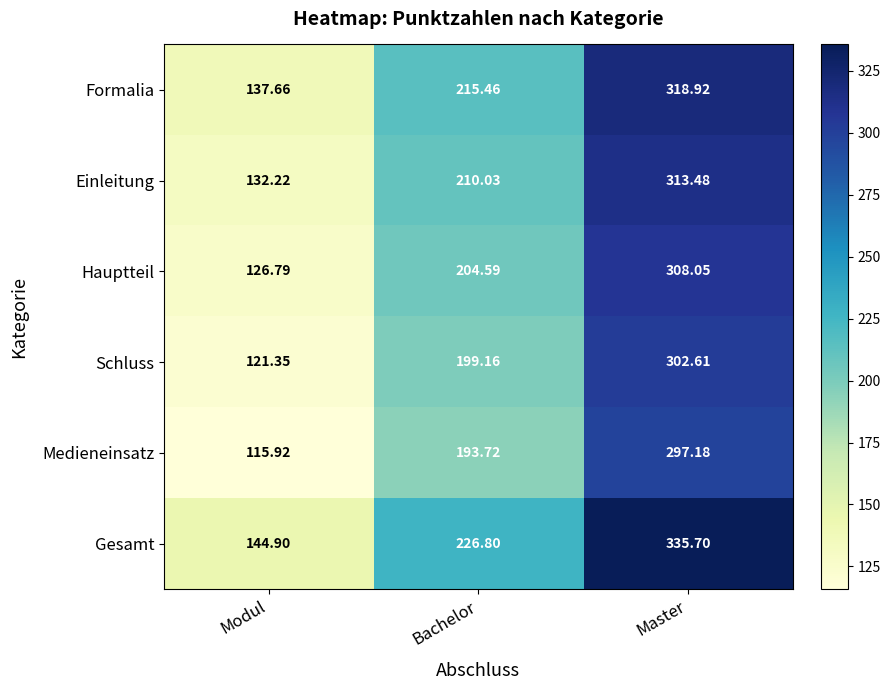

At which category is the sum across all series the highest?

Master